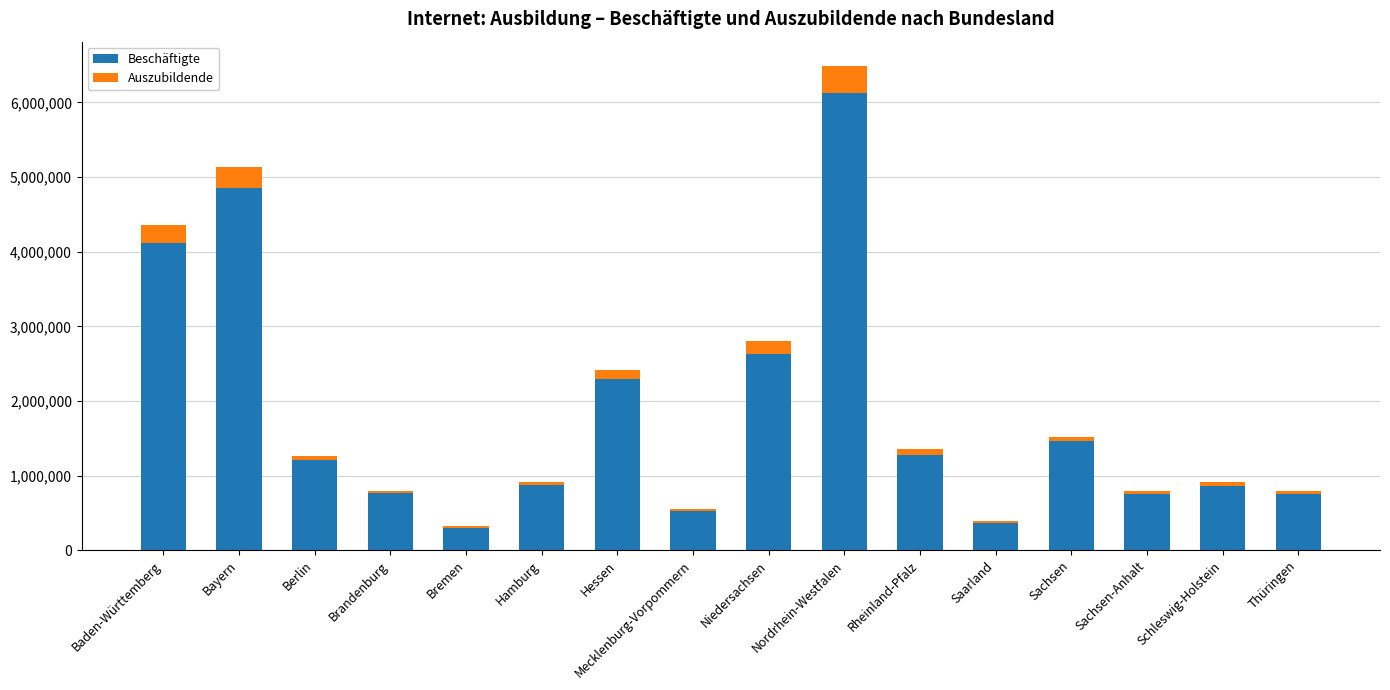

At which category is the sum across all series the highest?

Nordrhein-Westfalen